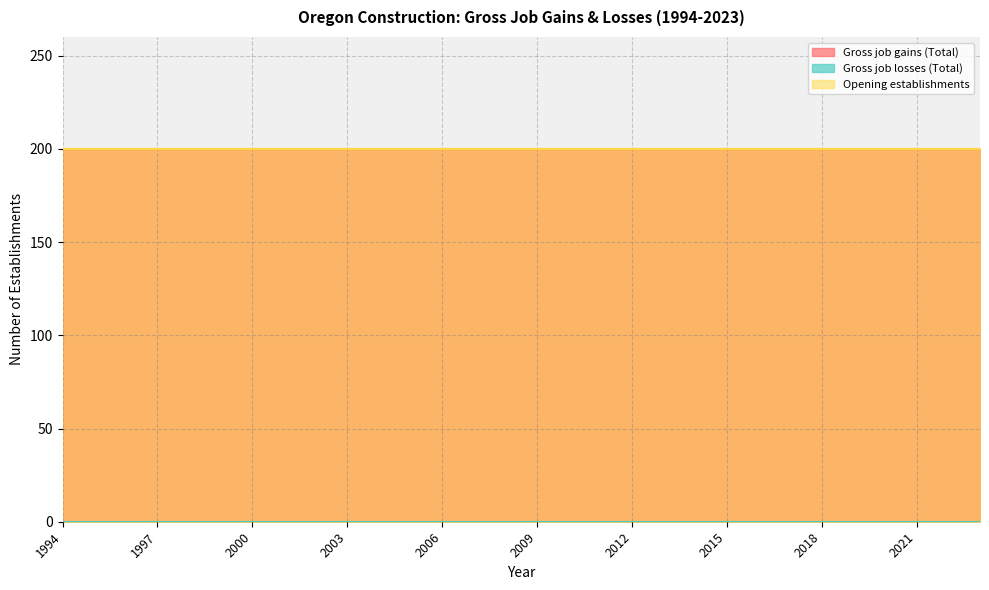

True or false: Gross job losses (Total) and Opening establishments intersect in this chart.

False